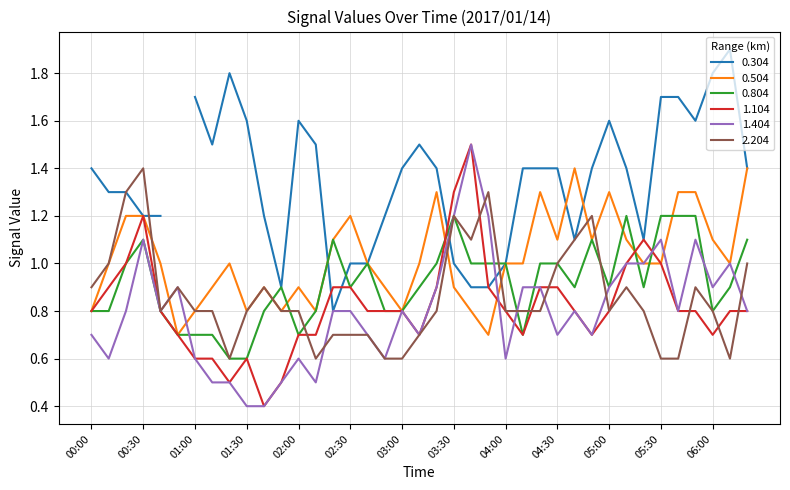

Is this an area chart (filled region under the line)?

No